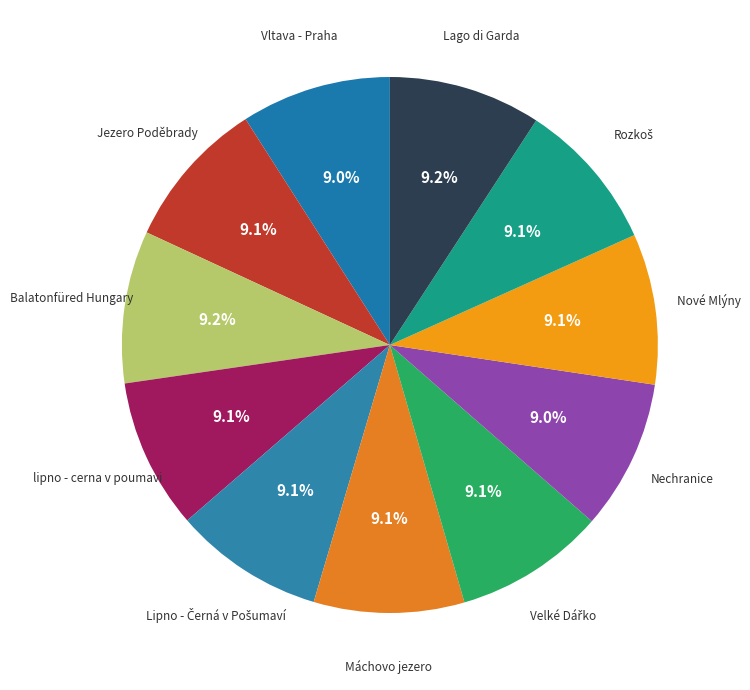

To the nearest percent, what is the average slice percentage?

9%